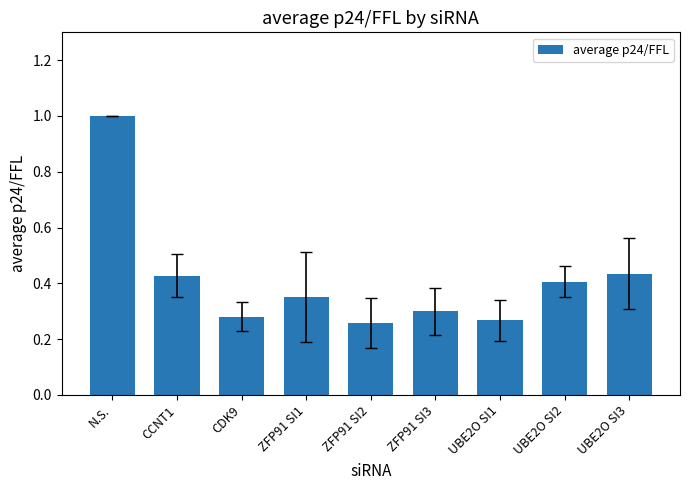

Between UBE2O SI1 and N.S., which is larger?

N.S.